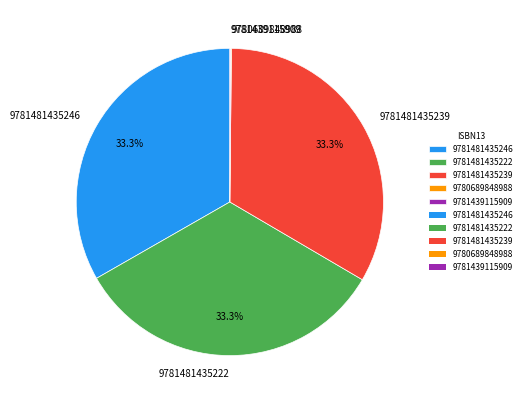

Does 9781481435246 account for over 50% of the chart?

No